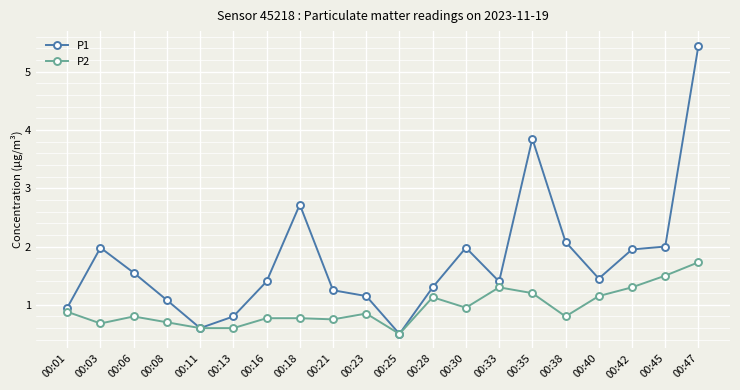

True or false: P1 has a value of 0.5 at 00:33.

False